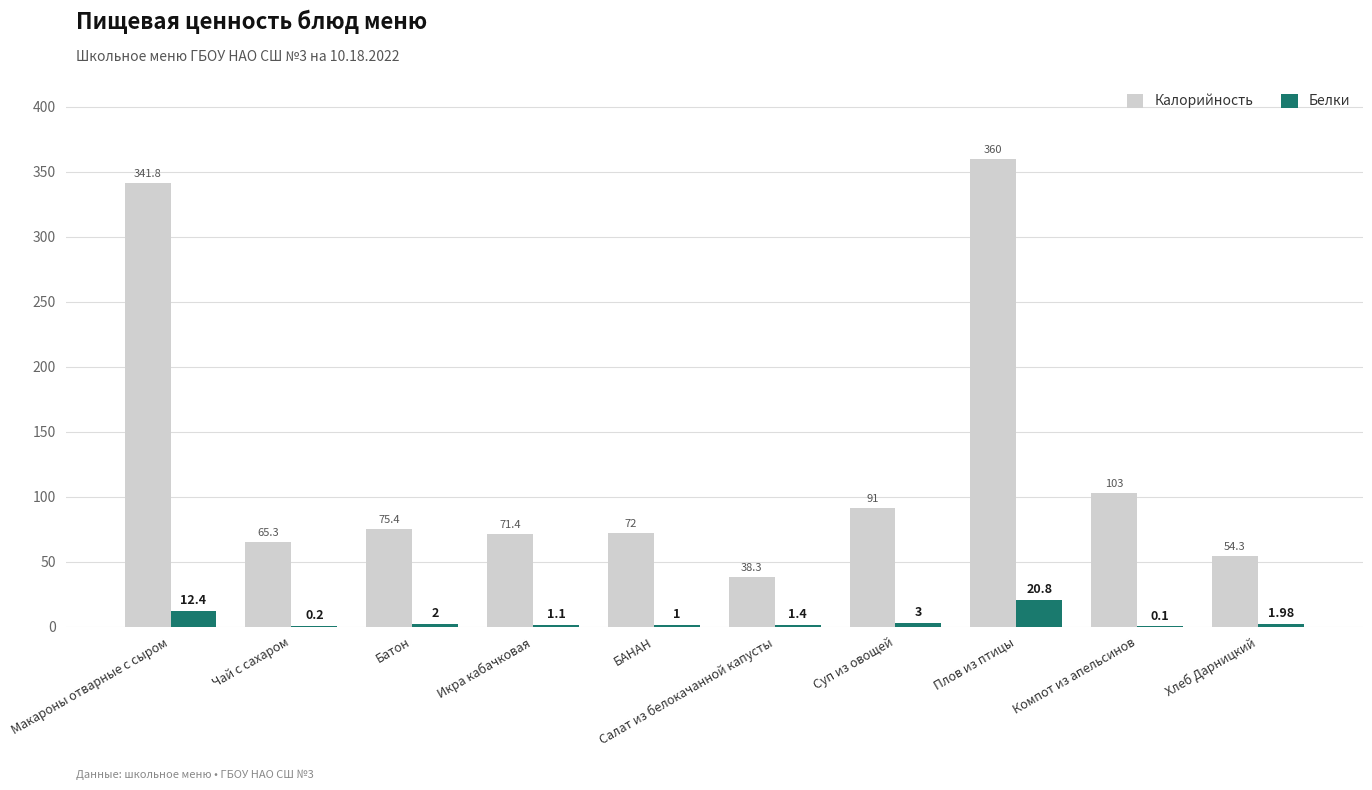

How many categories are shown in the chart?

10